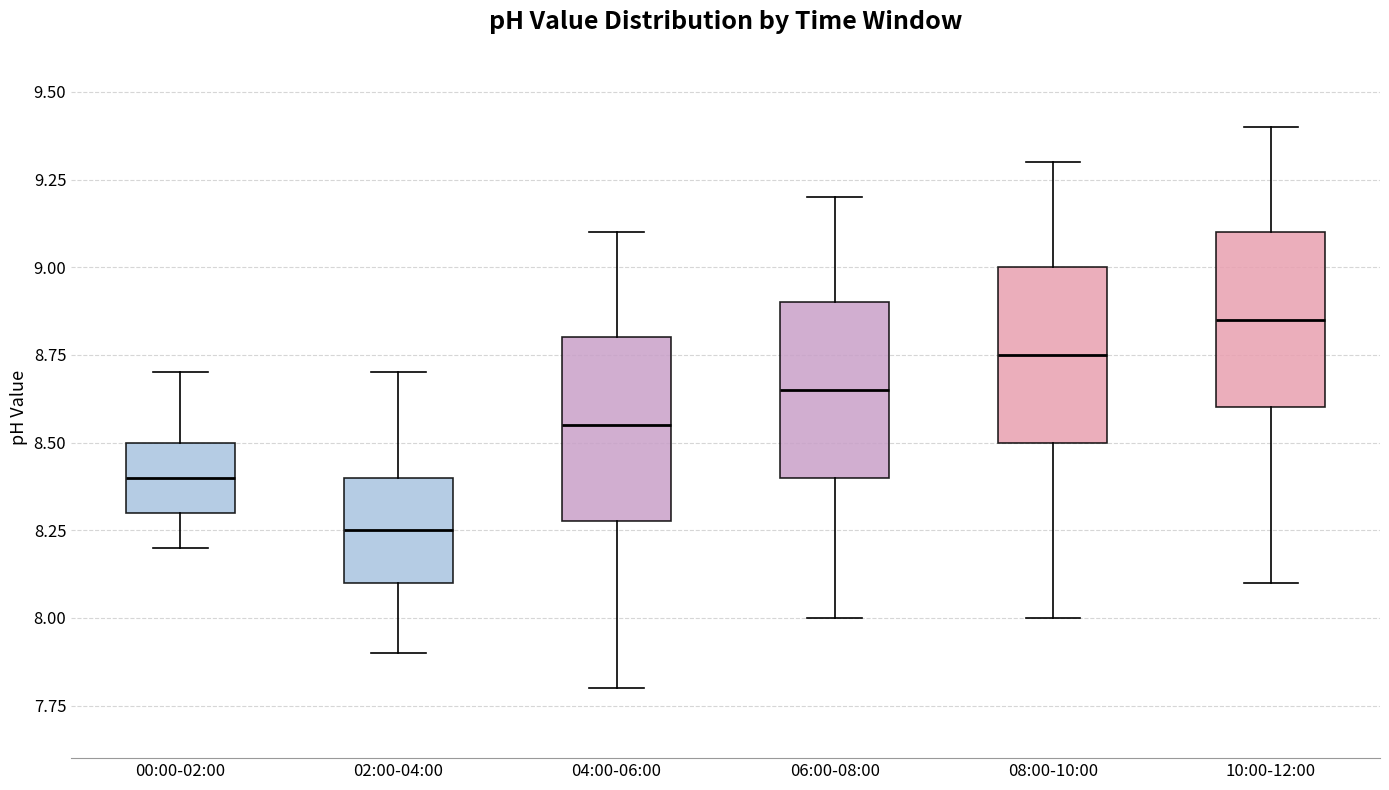

Which box has the lowest median line?

02:00-04:00